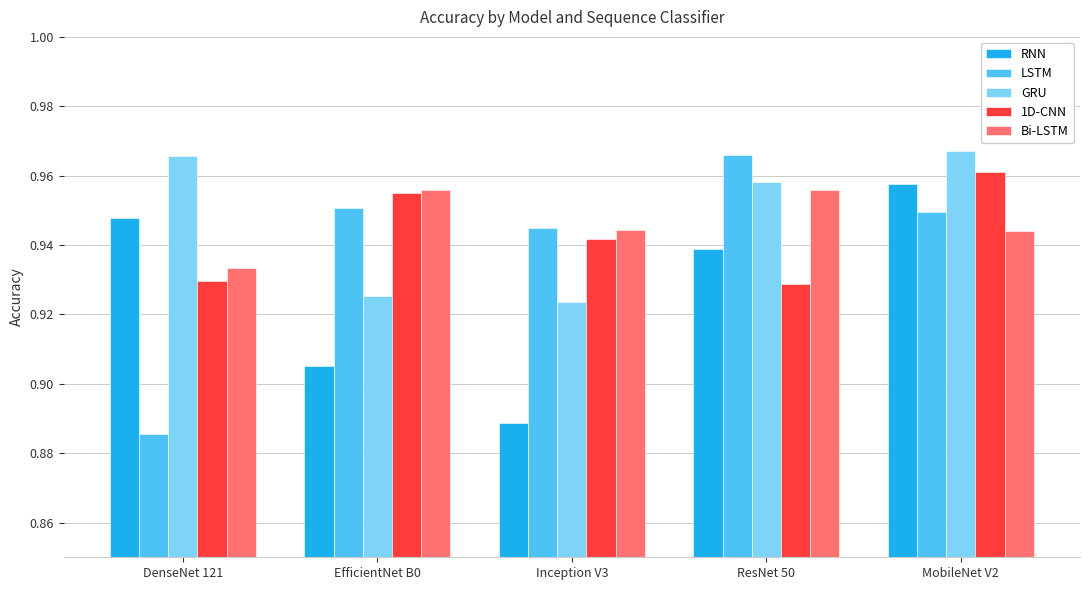

At MobileNet V2, list the series in order from largest to smallest.

GRU, 1D-CNN, RNN, LSTM, Bi-LSTM